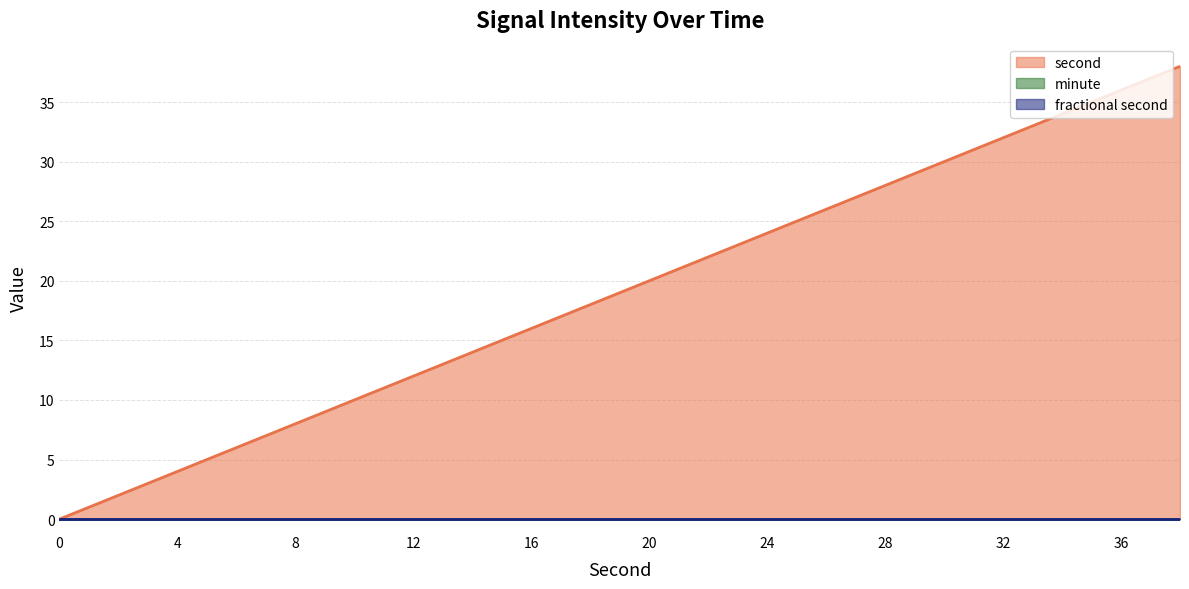

What are all the series names shown in the legend?

second, minute, fractional second